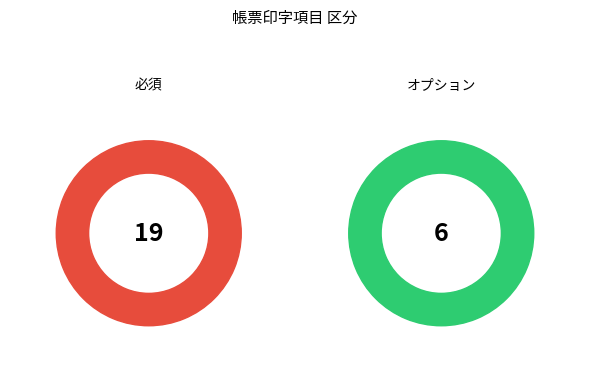

Combined, do 必須 and 不可 account for over 50%?

Yes